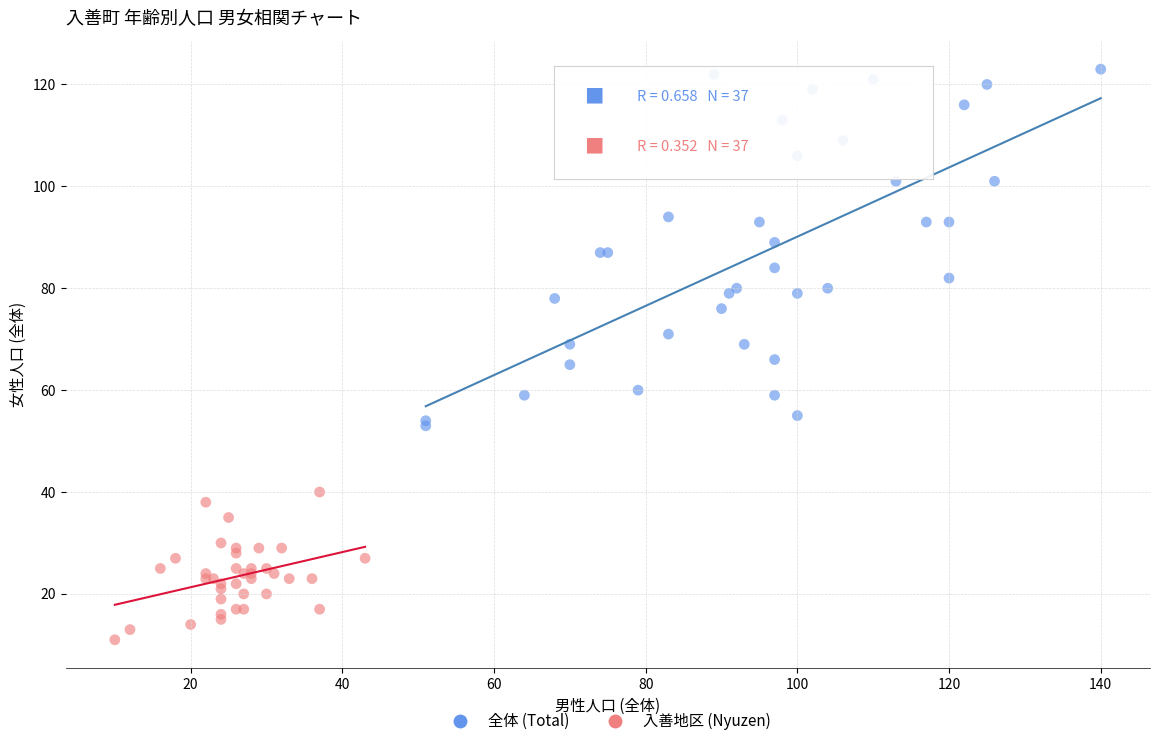

Which series has the widest spread of Y values?

全体 (Total)